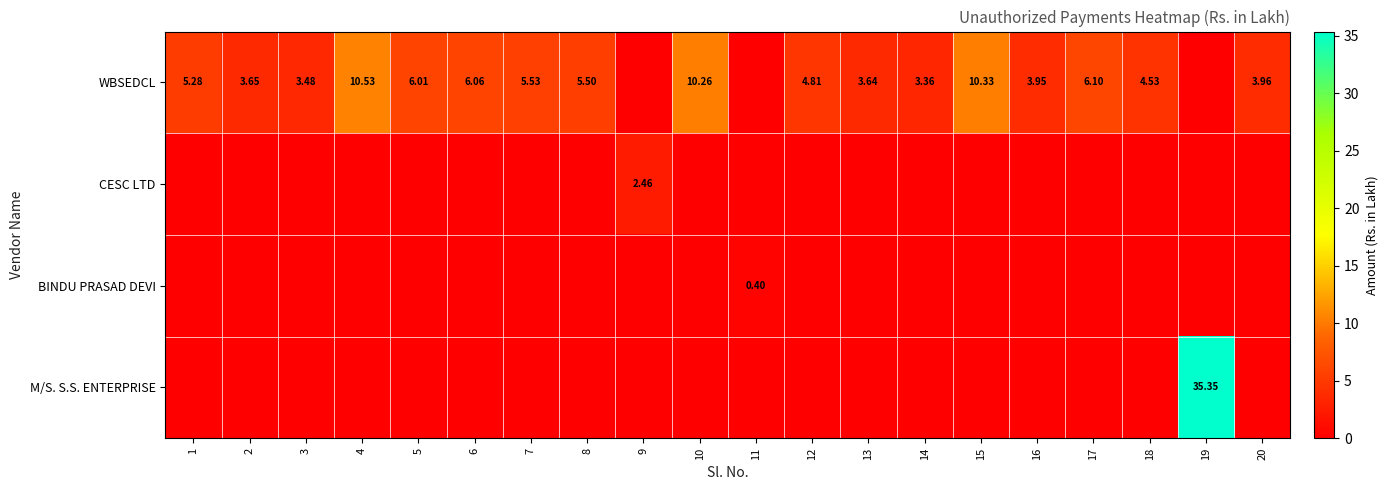

Which category has the lowest value in the M/S. S.S. ENTERPRISE series?

1